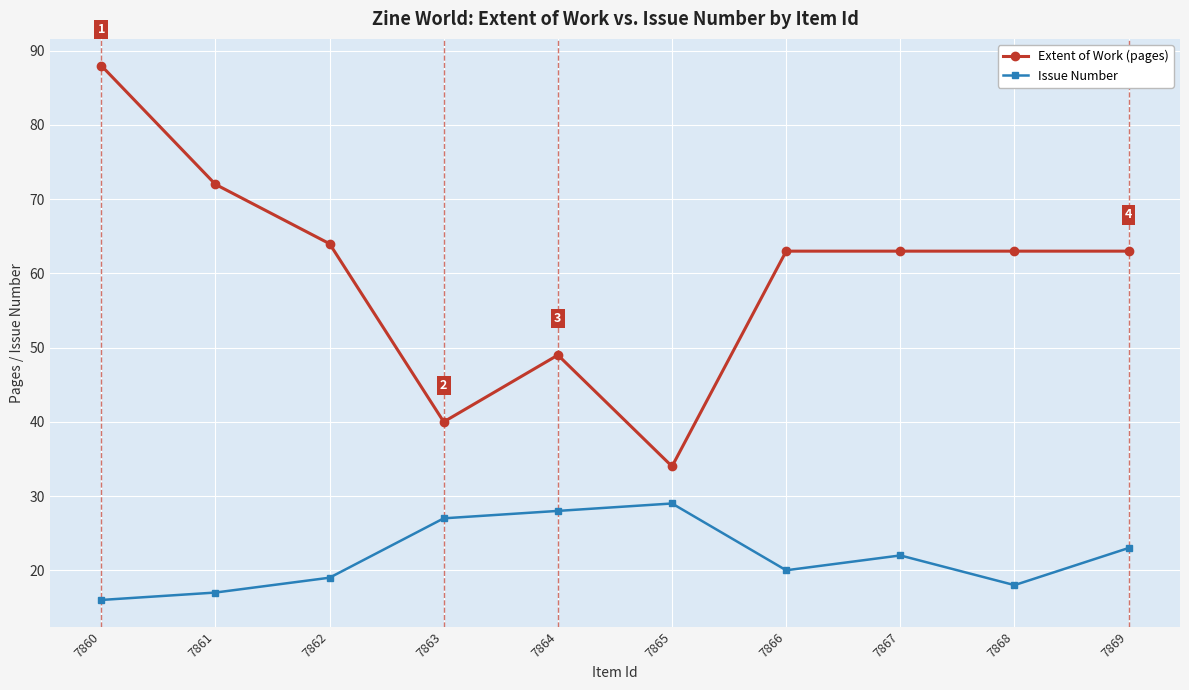

What is the value of the Issue Number point at the 4th from the left?

27